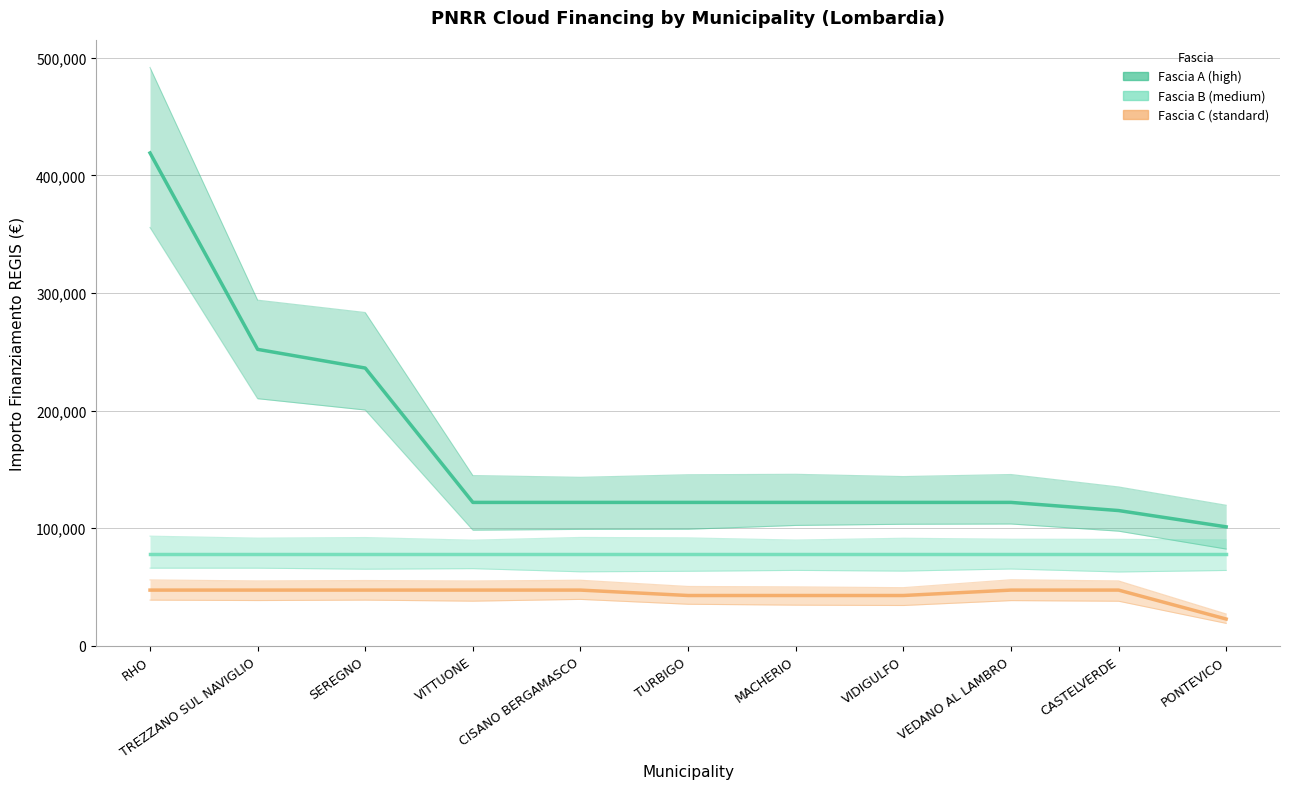

Rank the categories by Fascia B value from highest to lowest.

RHO, TREZZANO SUL NAVIGLIO, SEREGNO, VITTUONE, CISANO BERGAMASCO, TURBIGO, MACHERIO, VIDIGULFO, VEDANO AL LAMBRO, CASTELVERDE, PONTEVICO